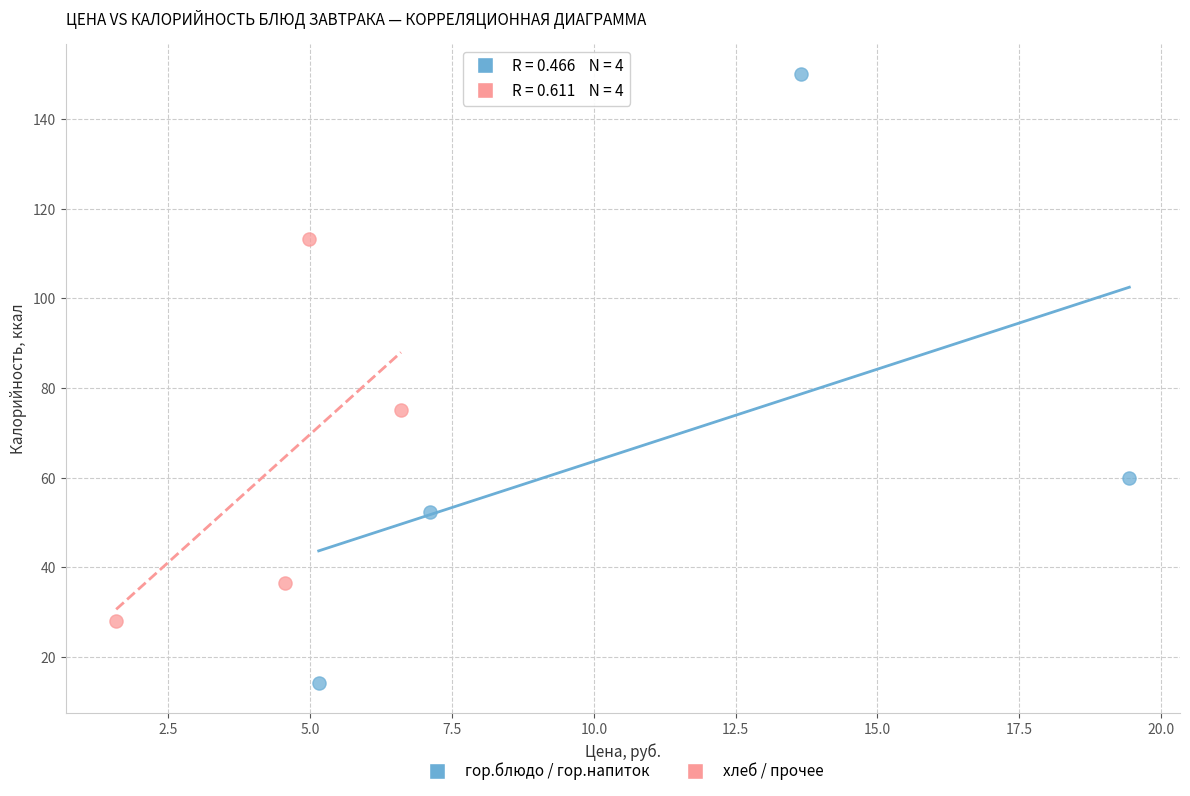

Which series contains the highest Y value?

гор.блюдо / гор.напиток